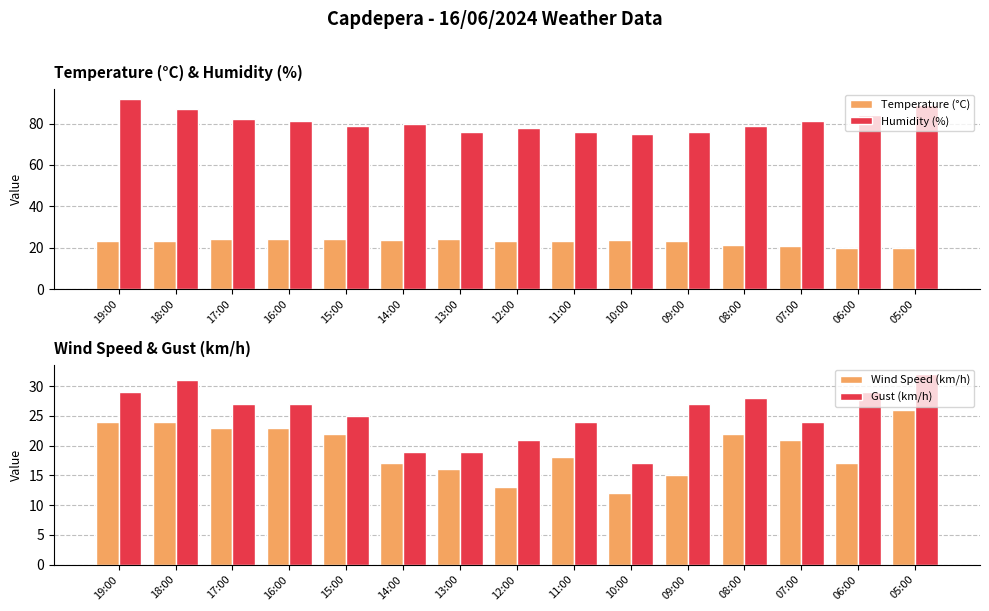

Which series has the widest spread of values?

Humidity (%)